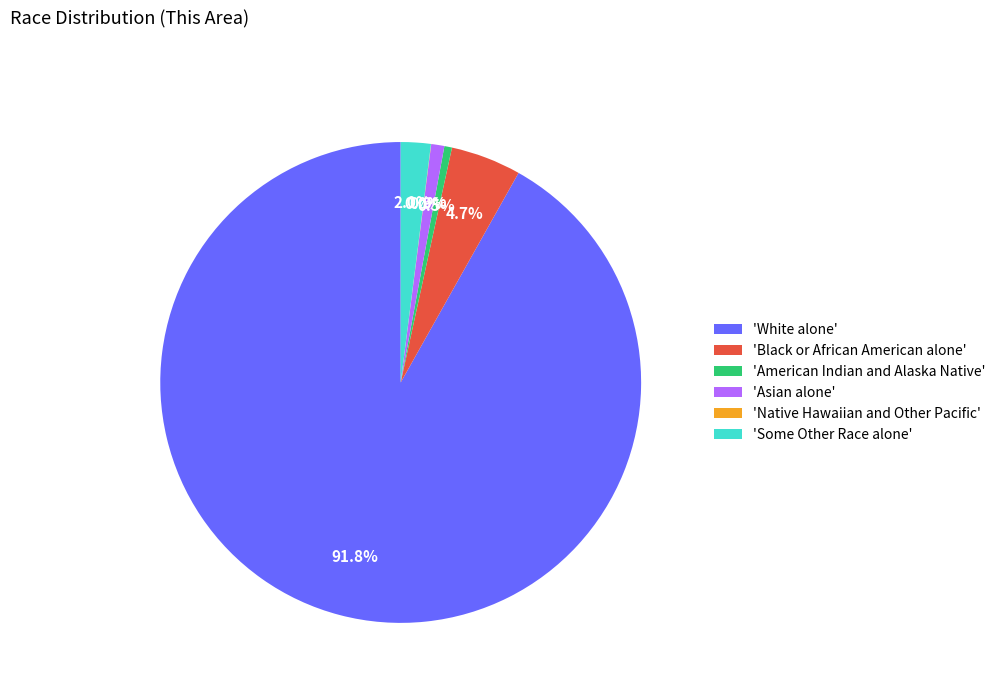

Is there a majority slice in this chart?

Yes